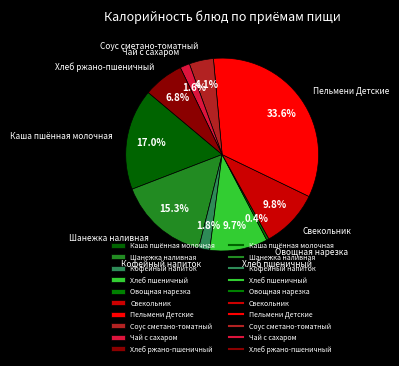

To the nearest percent, what portion does Хлеб ржано-пшеничный represent?

7%